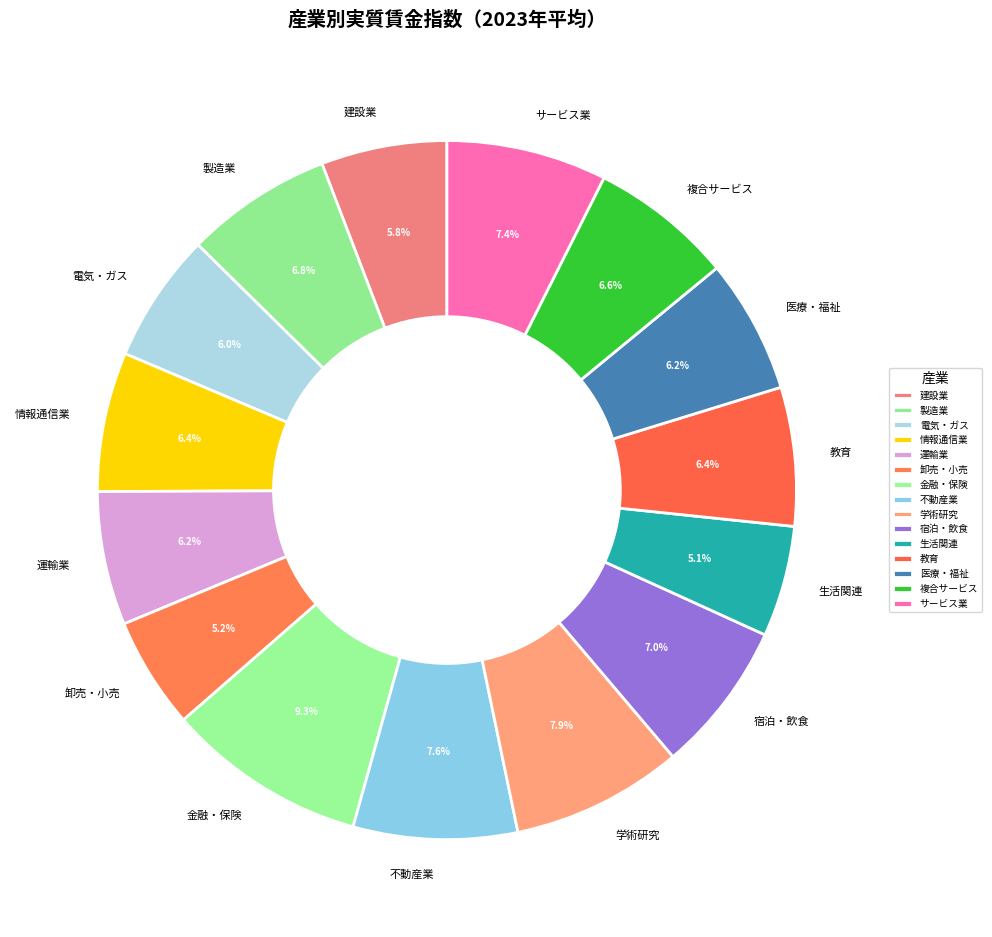

Is 卸売・小売 the majority of the pie?

No